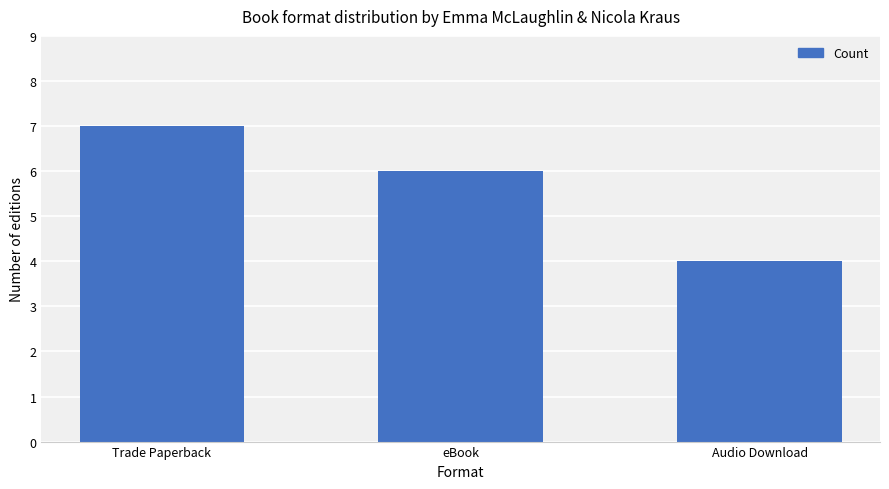

Is it true that the value at Trade Paperback is 7?

True